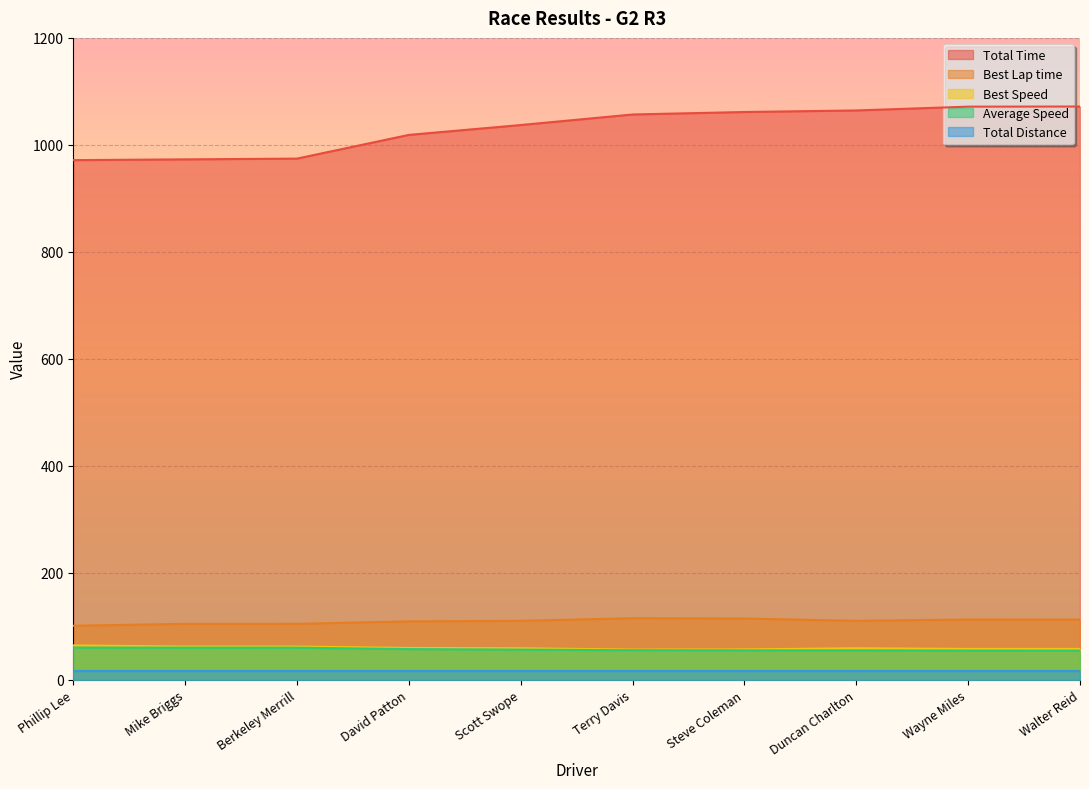

How many data points does each series have?

10